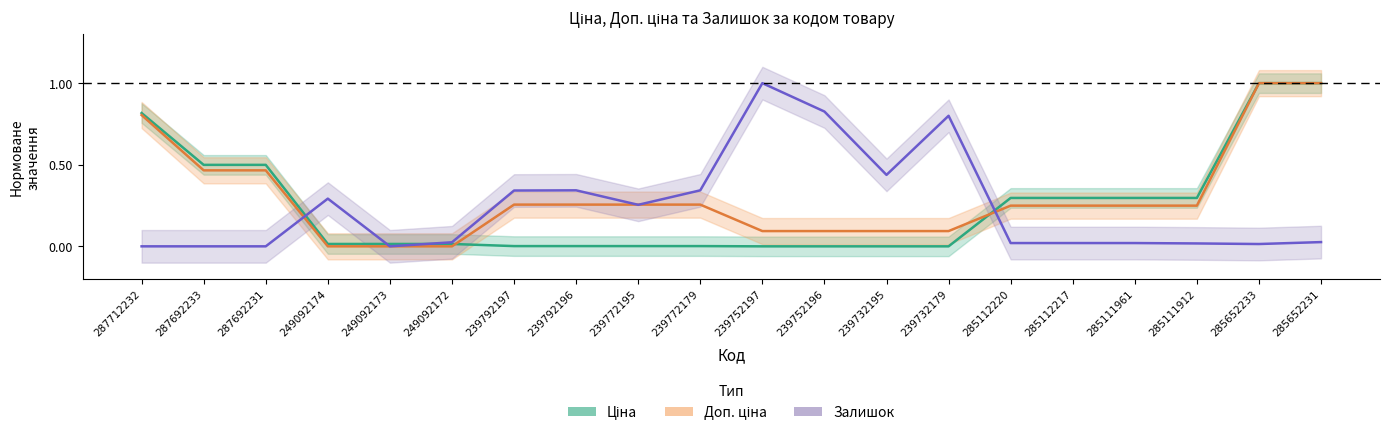

Reading left to right, list all the values displayed in this chart.

Ціна: 0.8	0.5	0.5	0.0	0.0	0.0	0.0	0.0	0.0	0.0	0.0	0.0	0.0	0.0	0.3	0.3	0.3	0.3	1.0	1.0
Доп. ціна: 0.8	0.5	0.5	0.0	0.0	0.0	0.3	0.3	0.3	0.3	0.1	0.1	0.1	0.1	0.2	0.2	0.2	0.2	1.0	1.0
Залишок: 0.0	0.0	0.0	0.3	0.0	0.0	0.3	0.3	0.3	0.3	1.0	0.8	0.4	0.8	0.0	0.0	0.0	0.0	0.0	0.0